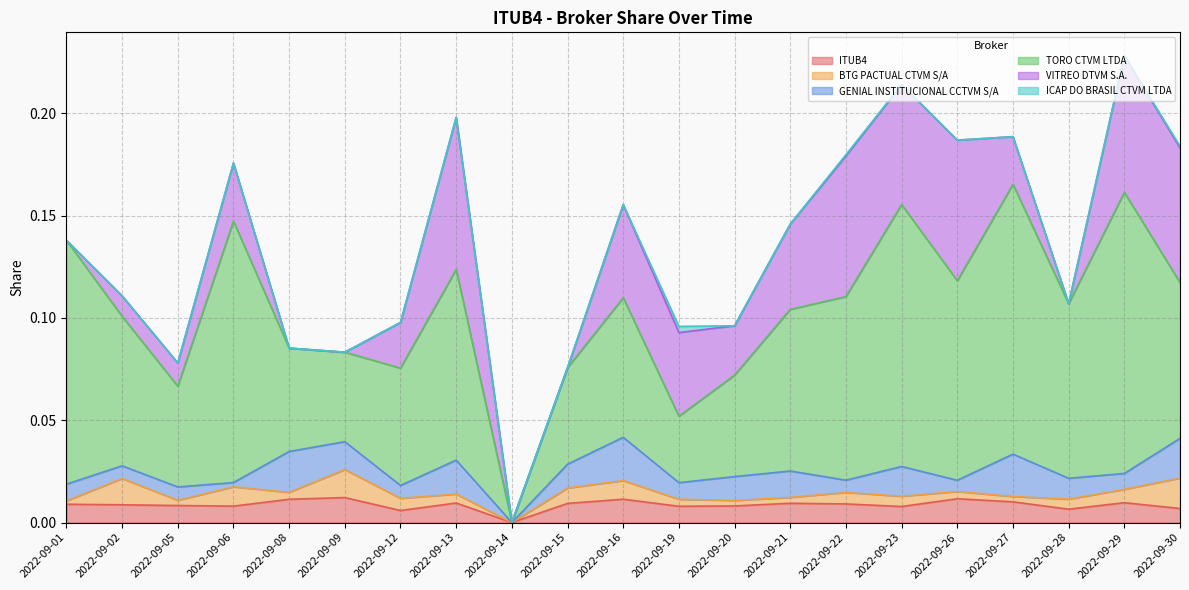

How many values in TORO CTVM LTDA are above zero?

20